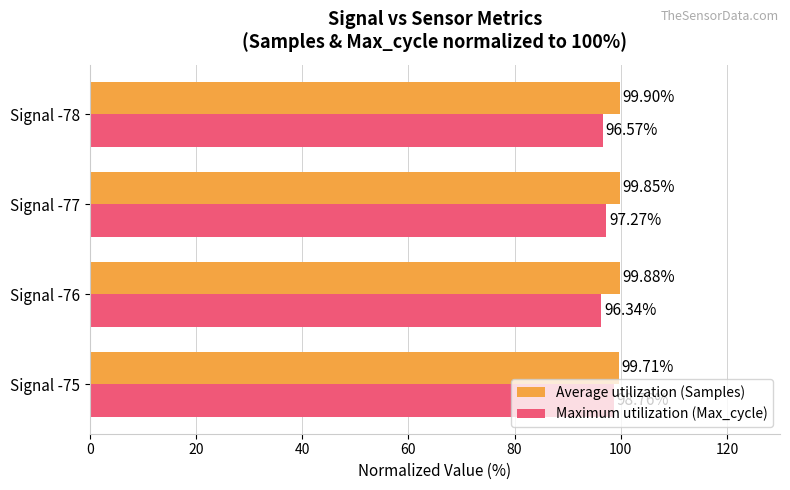

At which category is the sum across all series the highest?

Signal -75